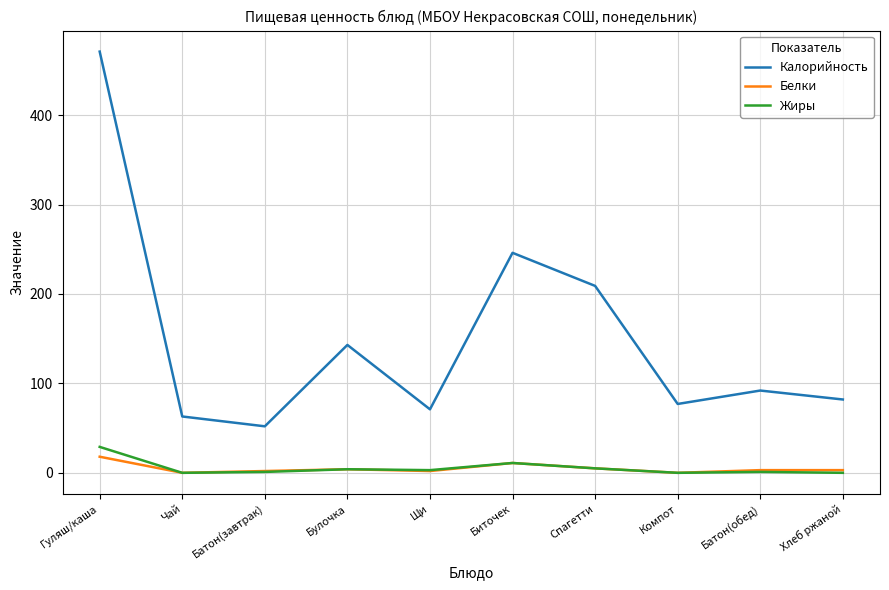

What are all the series names shown in the legend?

Калорийность, Белки, Жиры